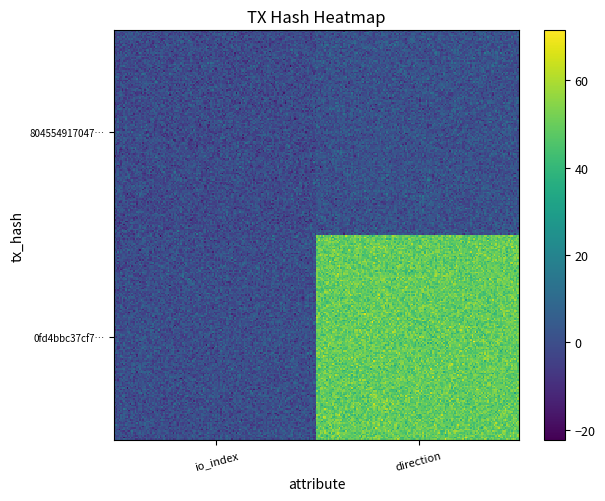

The value of 804554917047595ebb07a67acb6e7223f8bd418 at direction is 0. True or false?

False